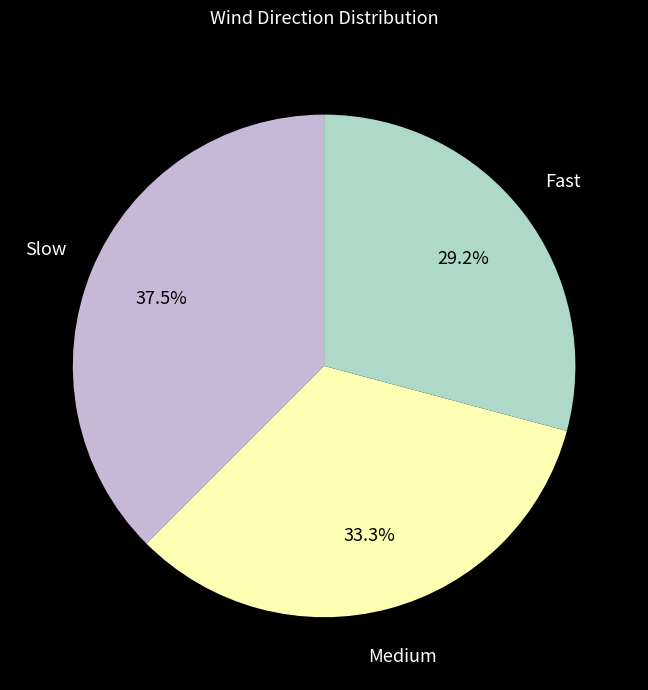

How many segments does this pie chart have?

3